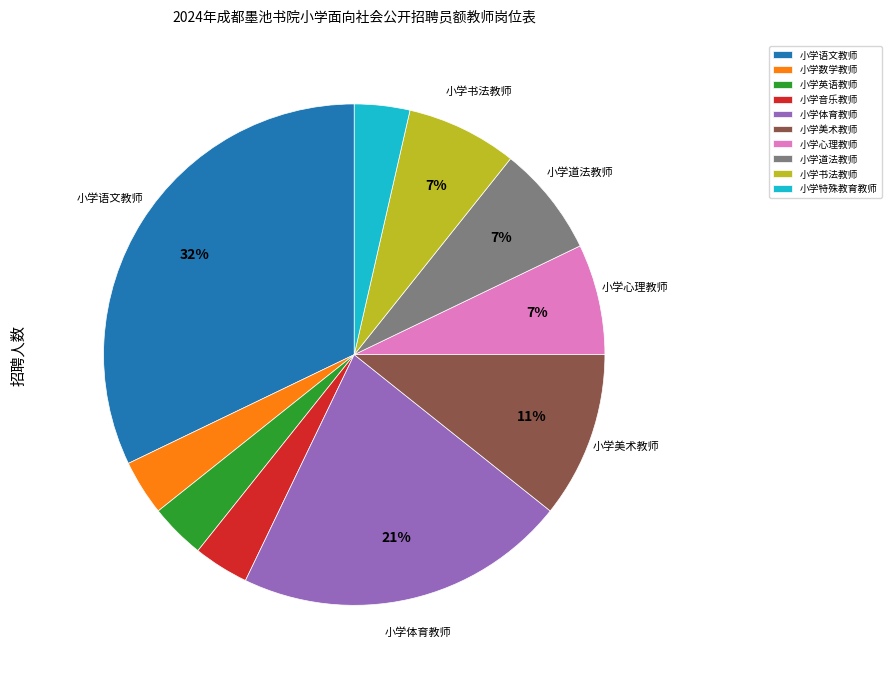

What is the ratio of the value at 小学道法教师 to the value at 小学心理教师?

1.0